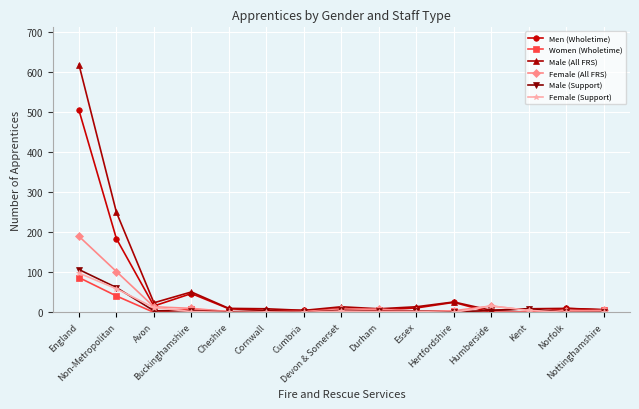

Is it true that Male (Support) equals 3 at Durham?

True